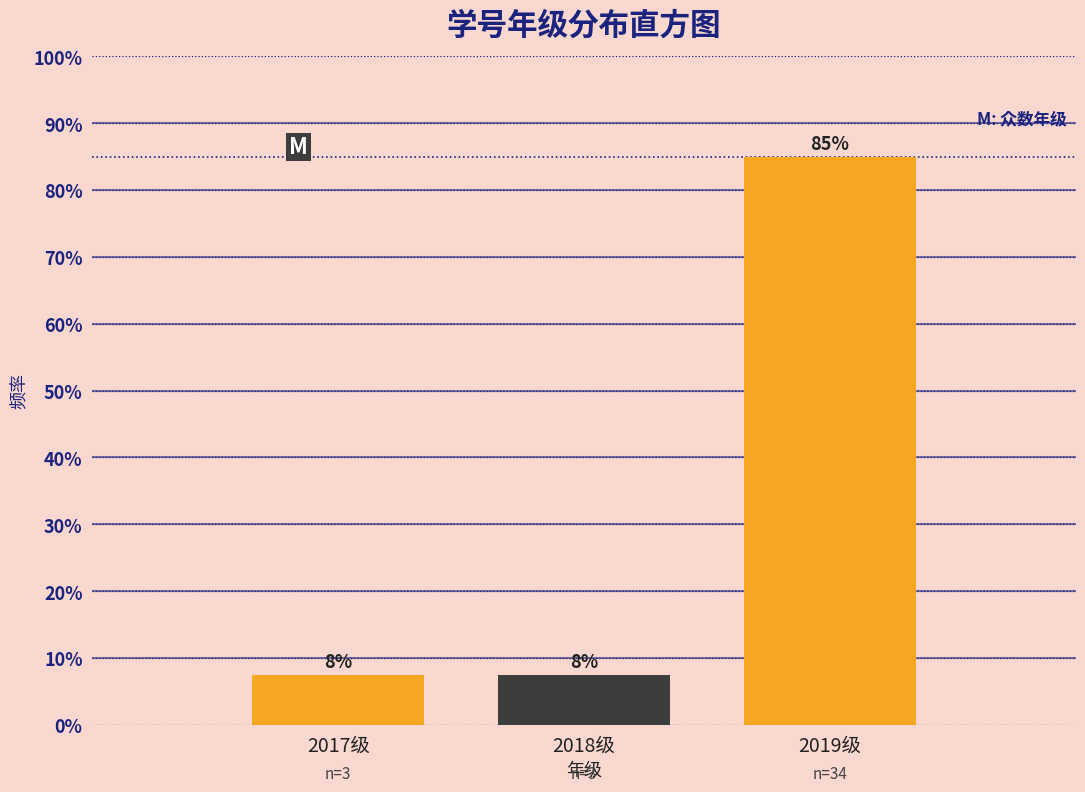

How many bars are there in total?

3